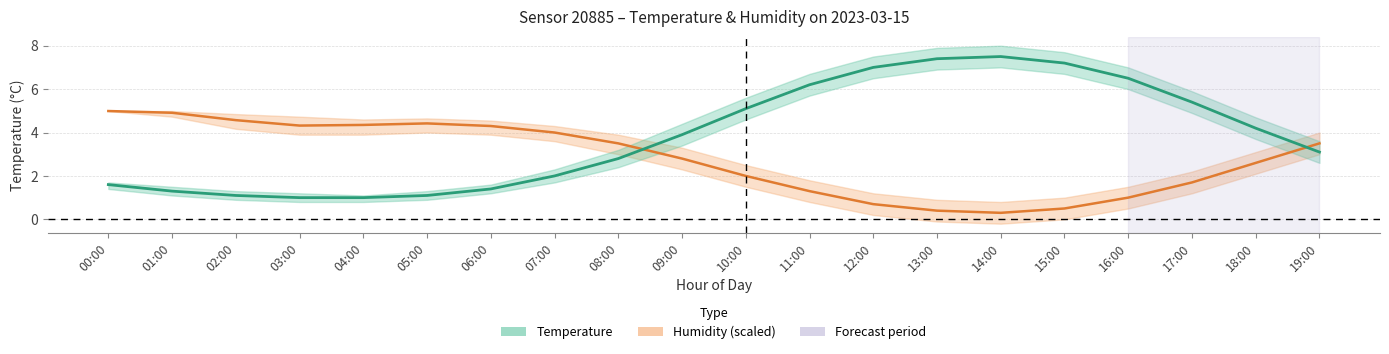

How many intersections are there between Temperature and Humidity?

2